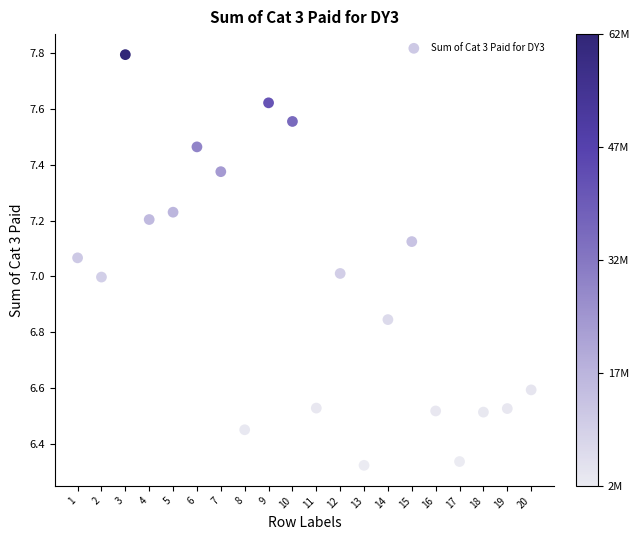

What is the range of Y values (max minus min)?

1.5